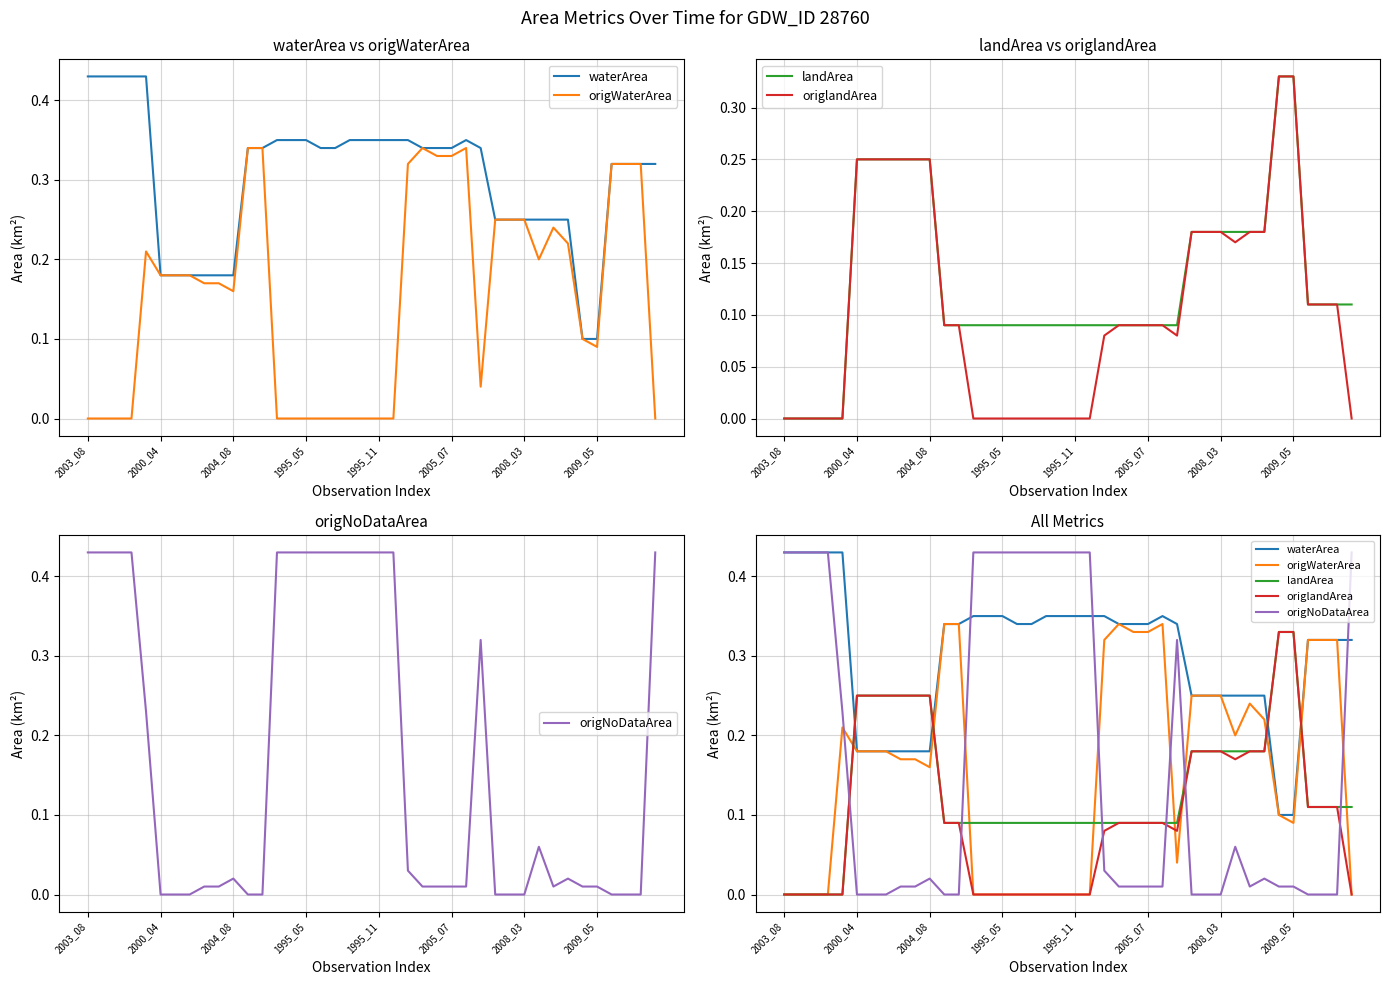

How many origWaterArea values are between 0 and 1?

40